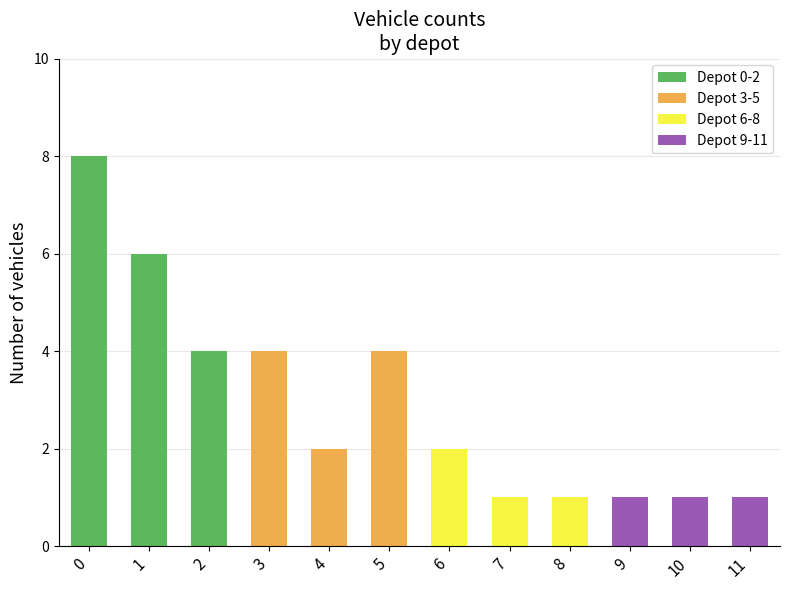

What is the greatest value displayed?

8